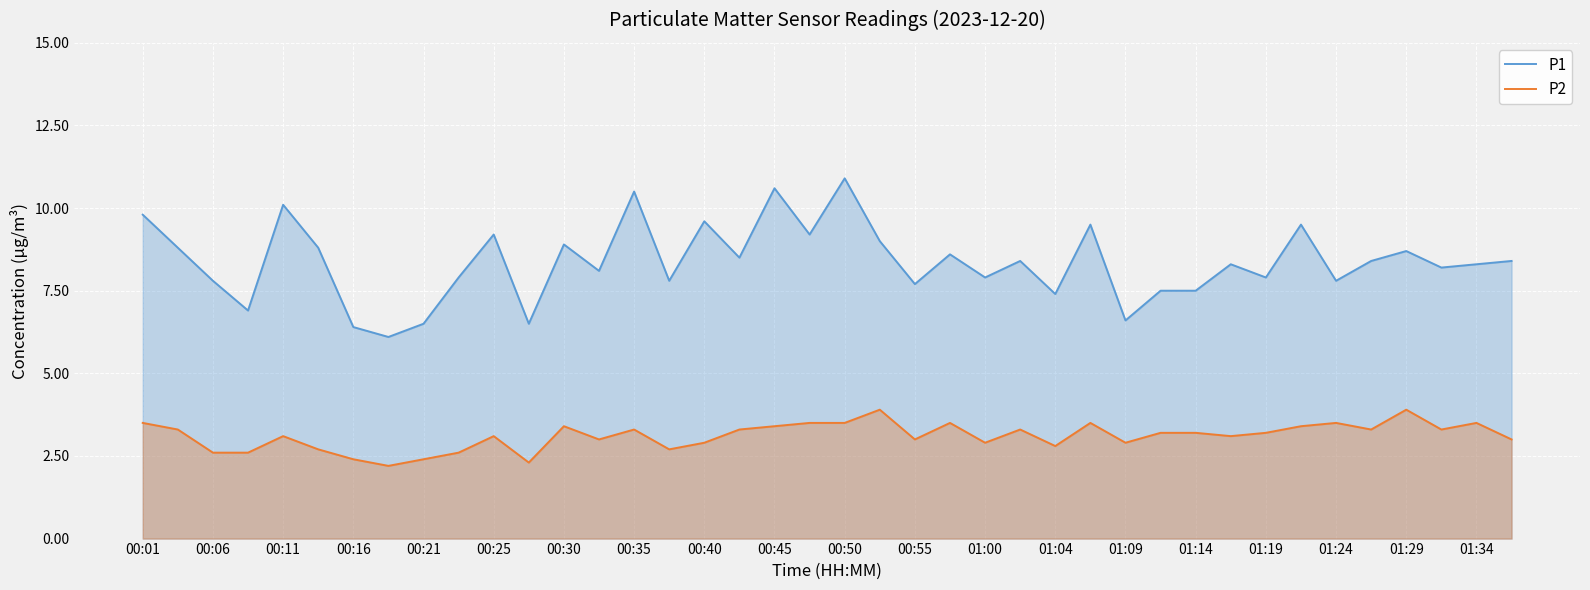

What is the minimum value shown in the chart?

2.2